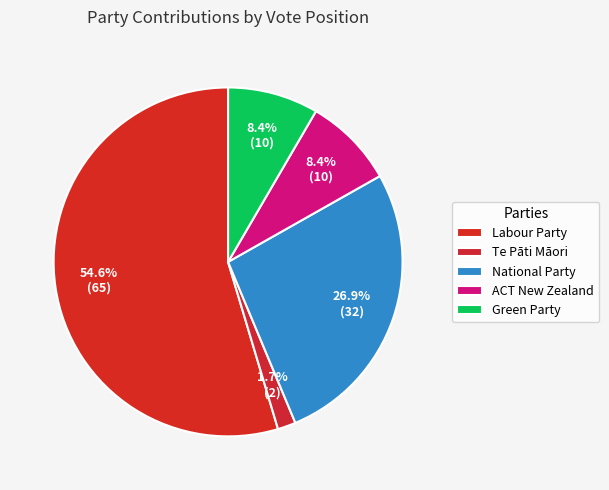

To the nearest percent, what is the combined percentage of Te Pāti Māori and ACT New Zealand?

10%